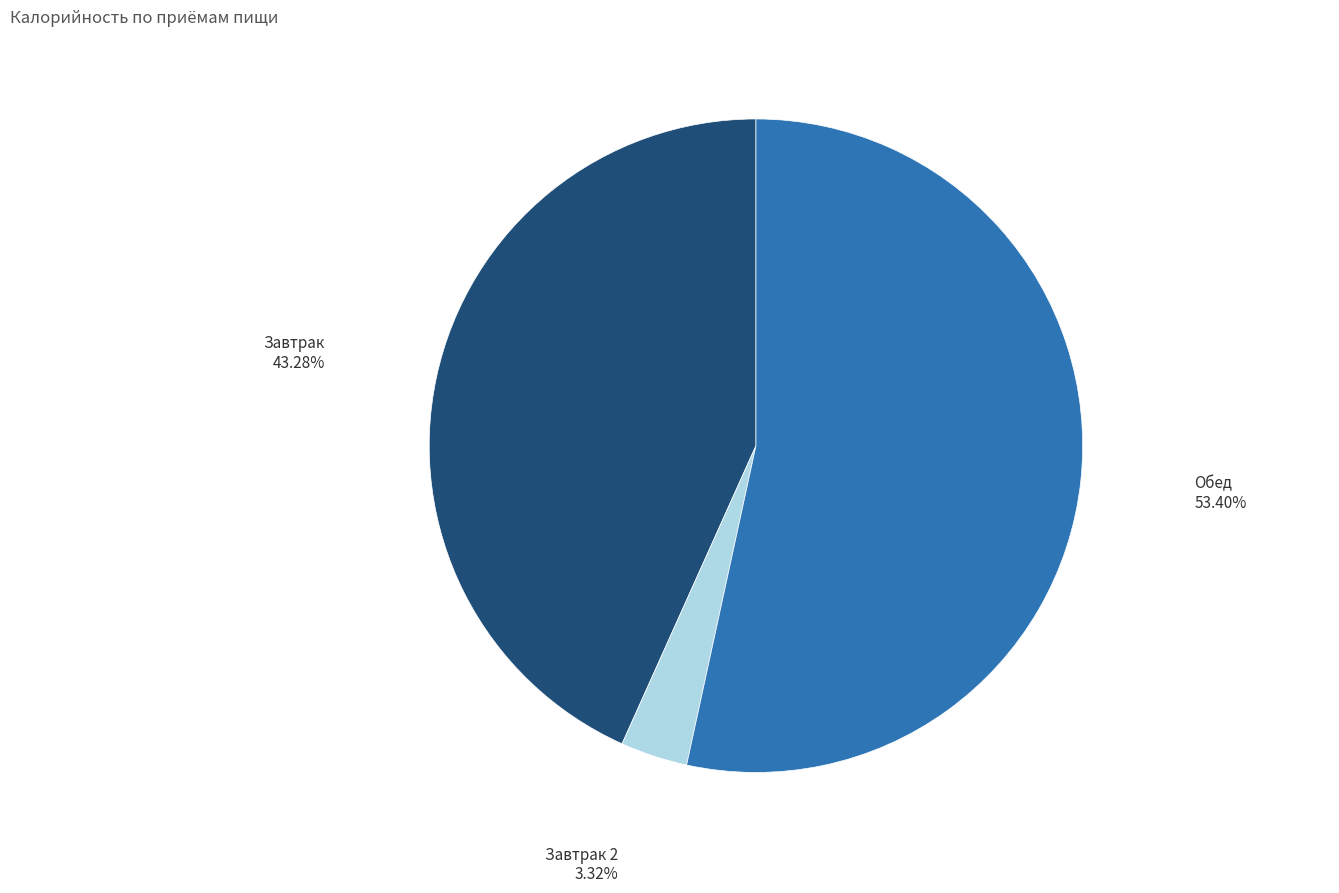

Rank the categories by value from highest to lowest.

Обед, Завтрак, Завтрак 2